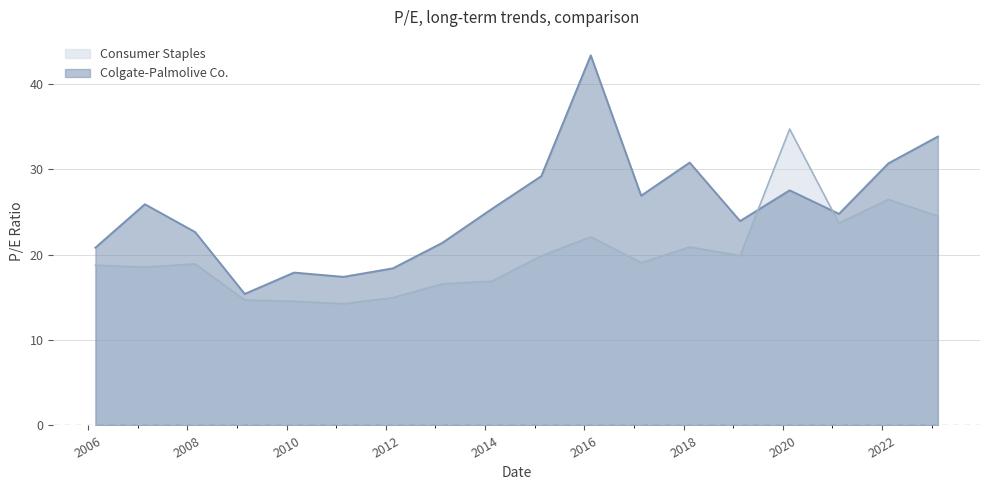

What is the difference between the maximum and minimum values in the Consumer Staples series?

20.5